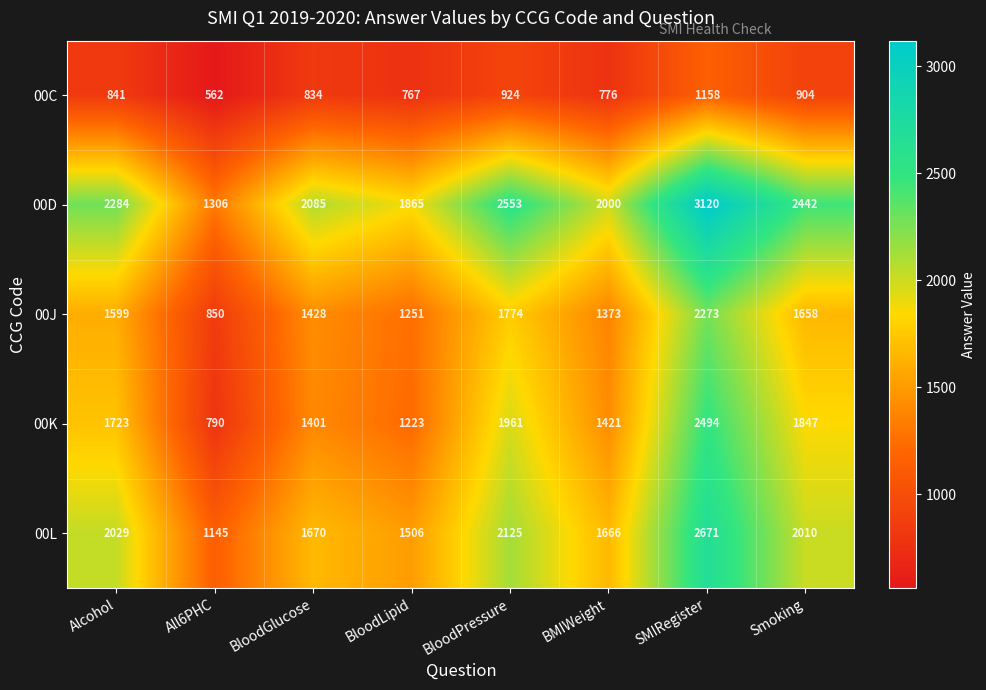

At how many categories does at least one series exceed 701?

8